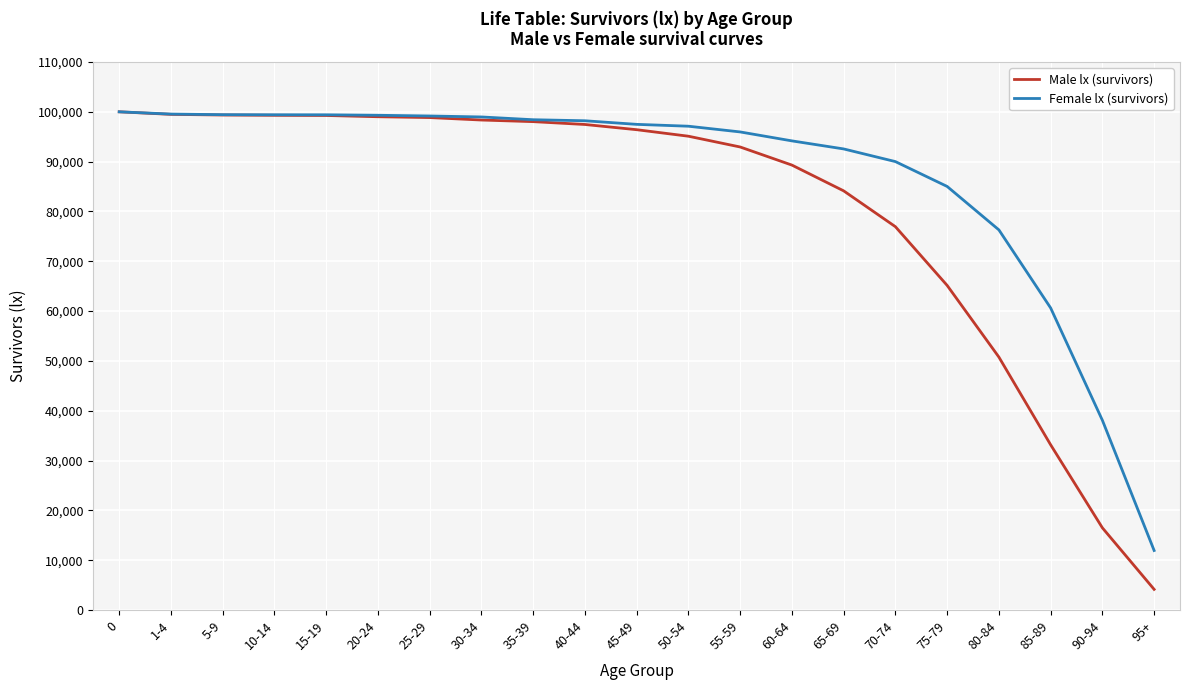

How many lines are shown in the chart?

2